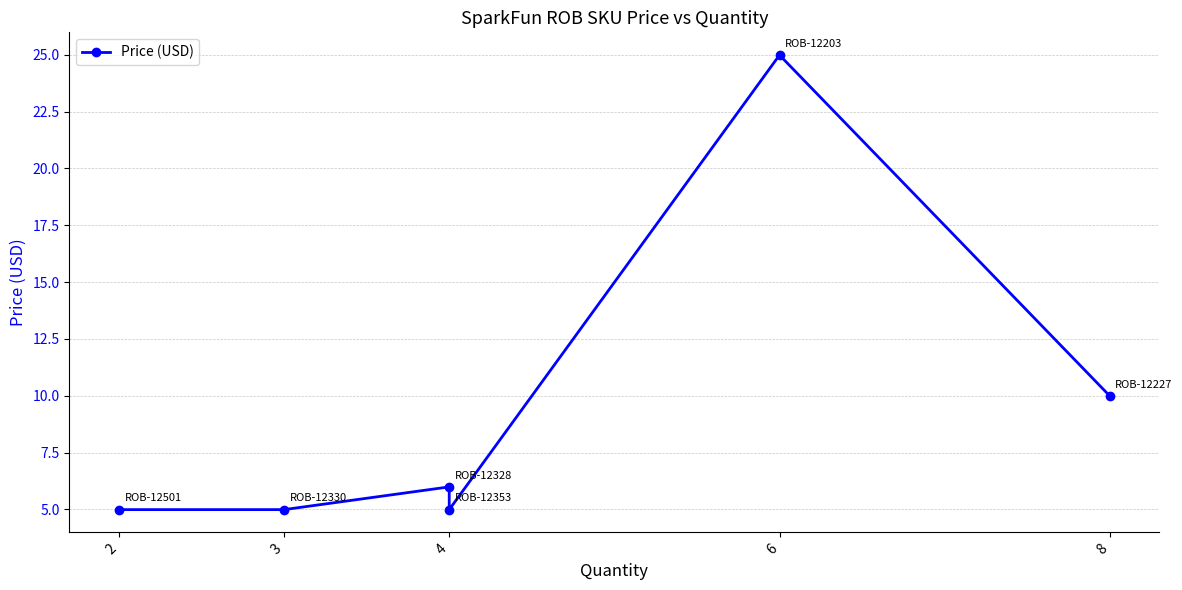

Which category has the lowest value across all series?

2